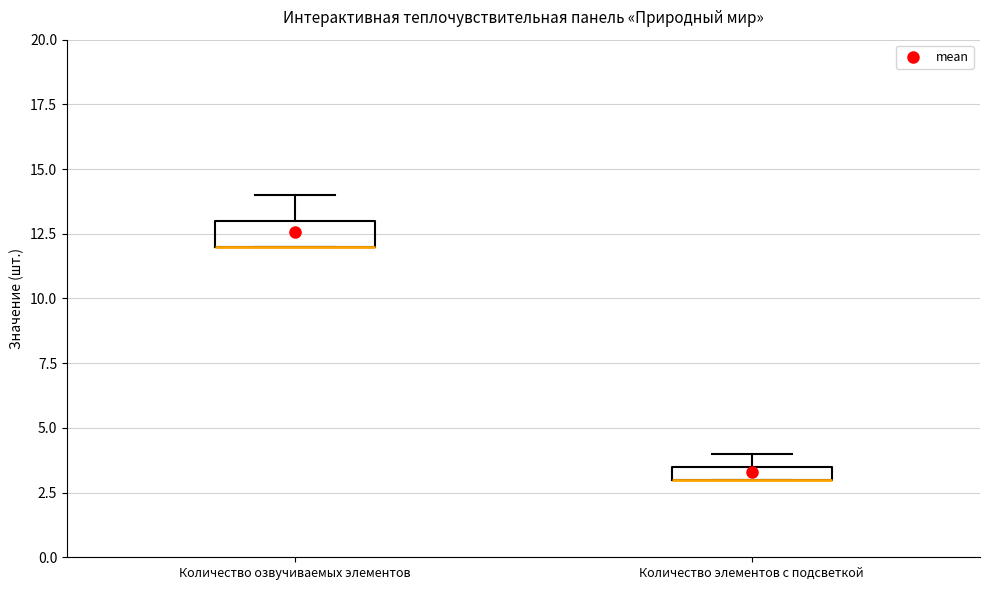

Which box is the tallest, from its lower edge to its upper edge?

Количество озвучиваемых элементов